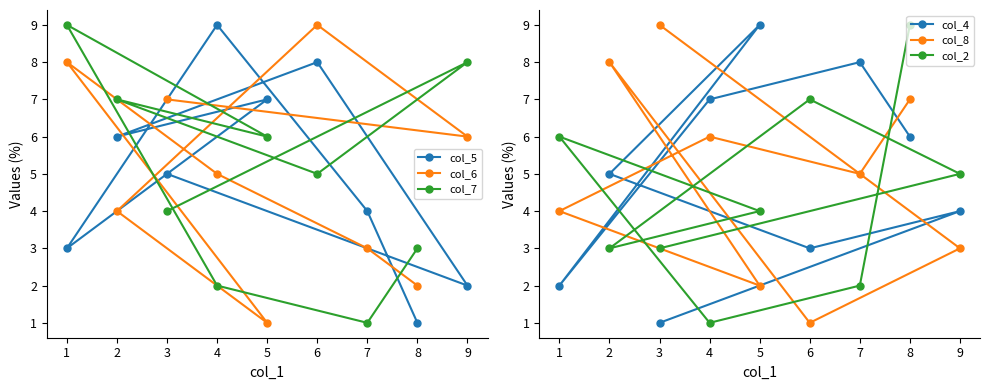

Where is col_6 nearest to the value 5?

4